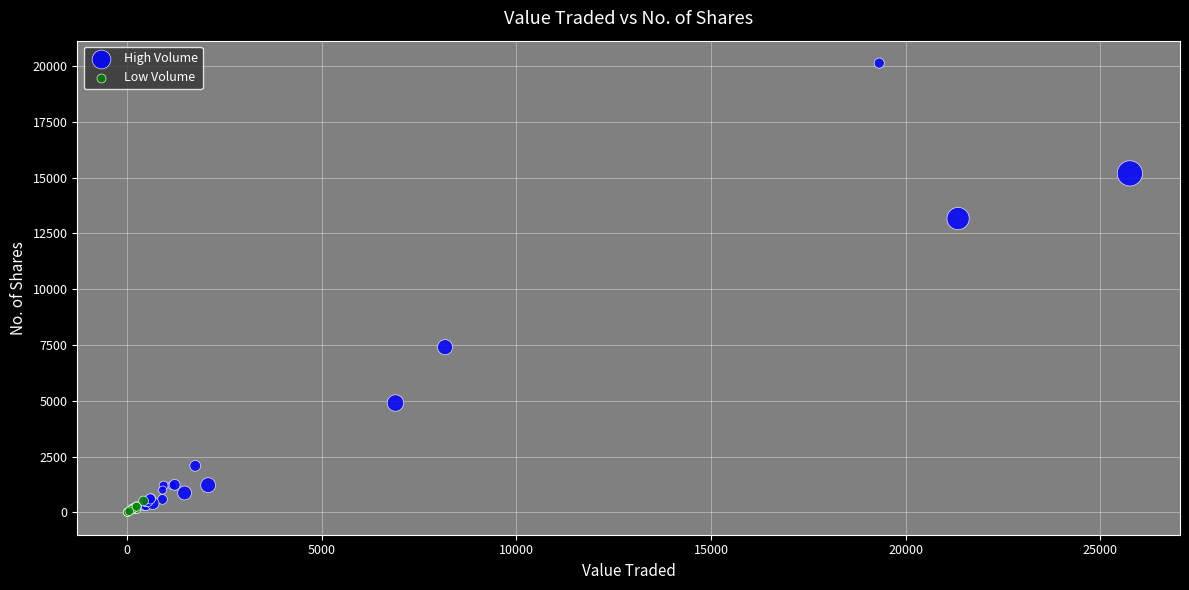

Which series contains the lowest Y value?

Low Volume